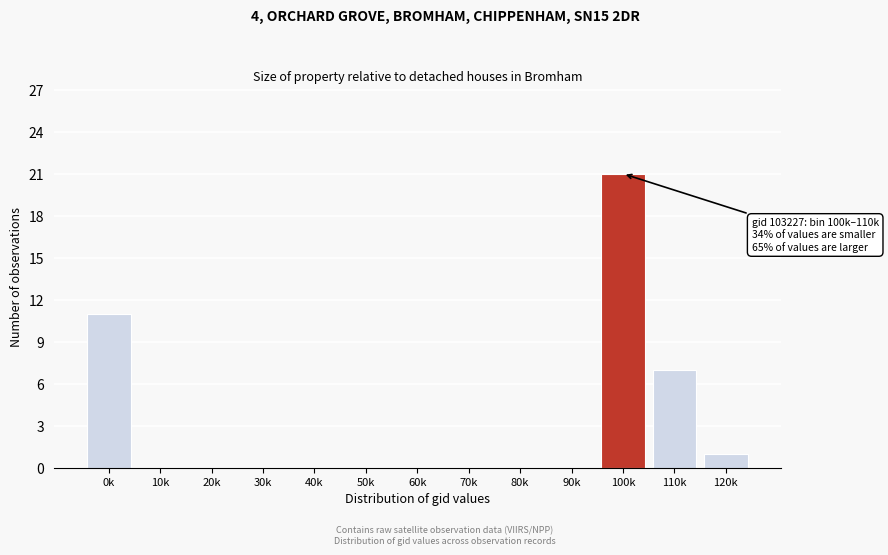

Reading right to left, transcribe all the data shown in this chart.

120k=1	110k=7	100k=21	90k=0	80k=0	70k=0	60k=0	50k=0	40k=0	30k=0	20k=0	10k=0	0k=11